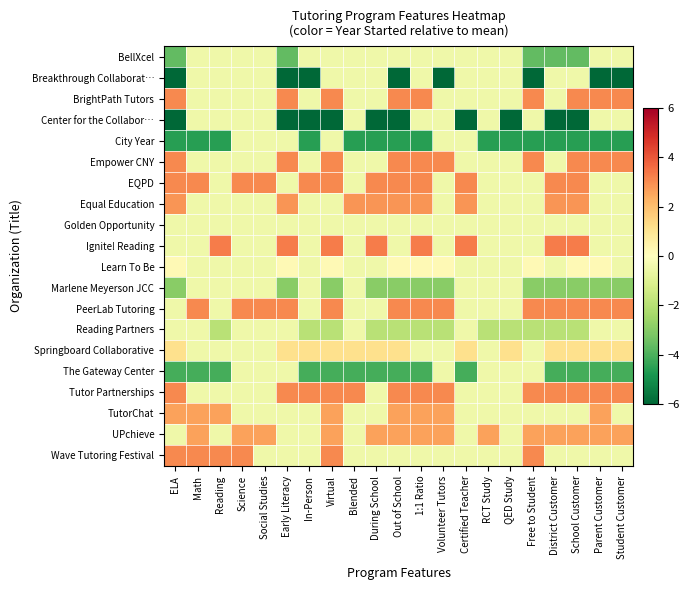

Which has a higher value, Math or District Customer?

Math